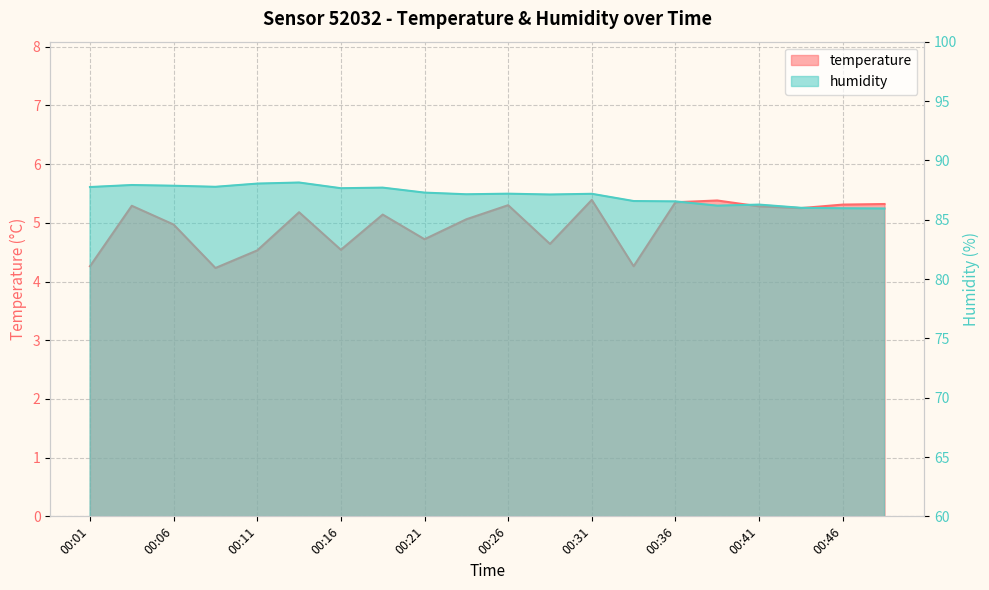

Reading left to right, transcribe all the data shown in this chart.

temperature: 00:01=4.3	00:04=5.3	00:06=5.0	00:09=4.2	00:11=4.5	00:14=5.2	00:16=4.5	00:19=5.1	00:21=4.7	00:24=5.1	00:26=5.3	00:29=4.6	00:31=5.4	00:34=4.3	00:36=5.3	00:39=5.4	00:41=5.3	00:44=5.2	00:46=5.3	00:49=5.3
humidity: 00:01=87.8	00:04=87.9	00:06=87.9	00:09=87.8	00:11=88.0	00:14=88.1	00:16=87.7	00:19=87.7	00:21=87.3	00:24=87.1	00:26=87.2	00:29=87.1	00:31=87.2	00:34=86.6	00:36=86.5	00:39=86.2	00:41=86.3	00:44=86.0	00:46=86.0	00:49=85.9